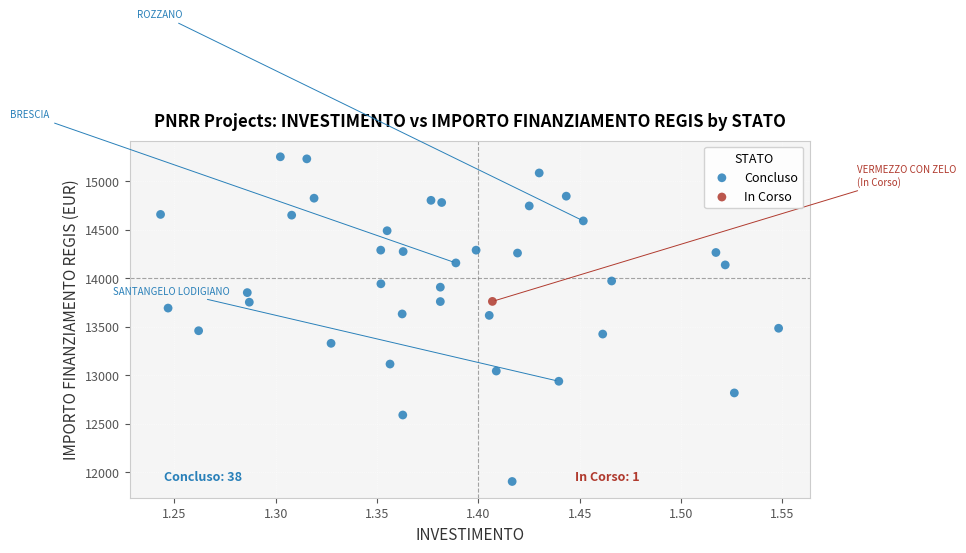

What are all the series names shown in the legend?

Concluso, In Corso